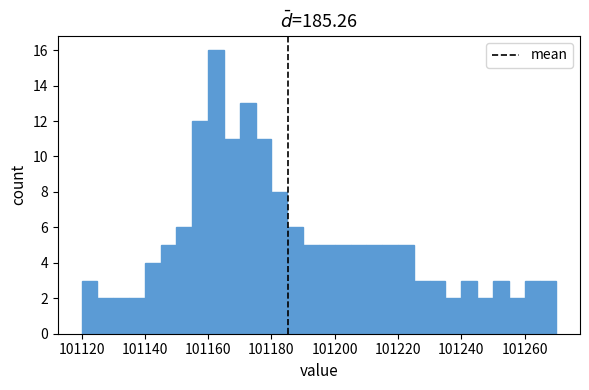

Read against the x-axis, roughly where is the centre of the tallest bar?

101162